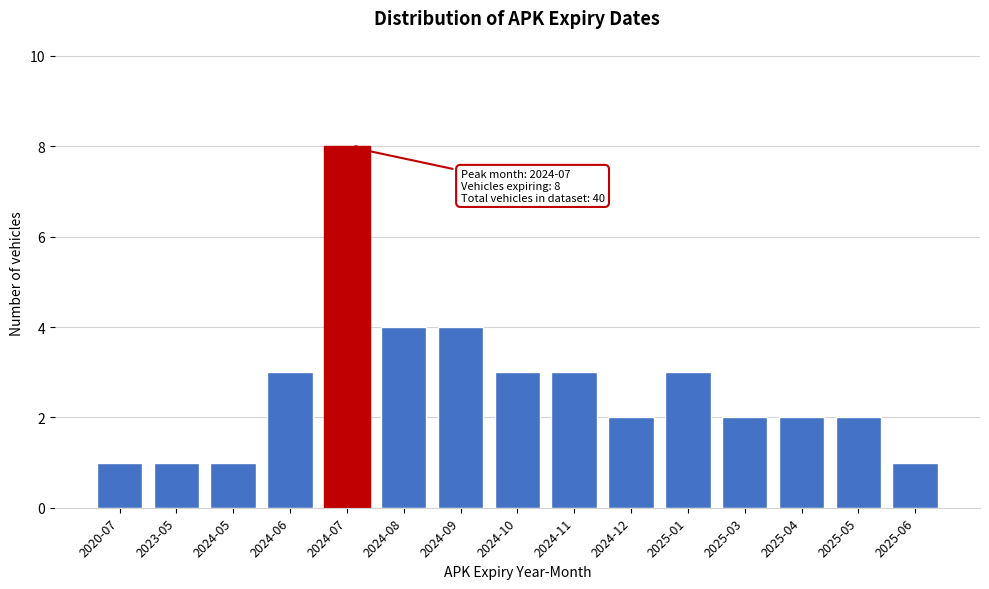

Reading left to right, transcribe all the data shown in this chart.

2020-07=1	2023-05=1	2024-05=1	2024-06=3	2024-07=8	2024-08=4	2024-09=4	2024-10=3	2024-11=3	2024-12=2	2025-01=3	2025-03=2	2025-04=2	2025-05=2	2025-06=1